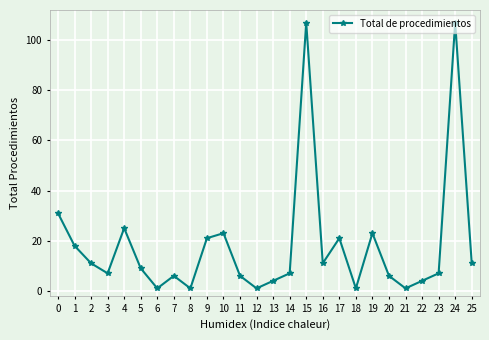

Reading right to left, list all the values displayed in this chart.

25=11	24=107	23=7	22=4	21=1	20=6	19=23	18=1	17=21	16=11	15=107	14=7	13=4	12=1	11=6	10=23	9=21	8=1	7=6	6=1	5=9	4=25	3=7	2=11	1=18	0=31